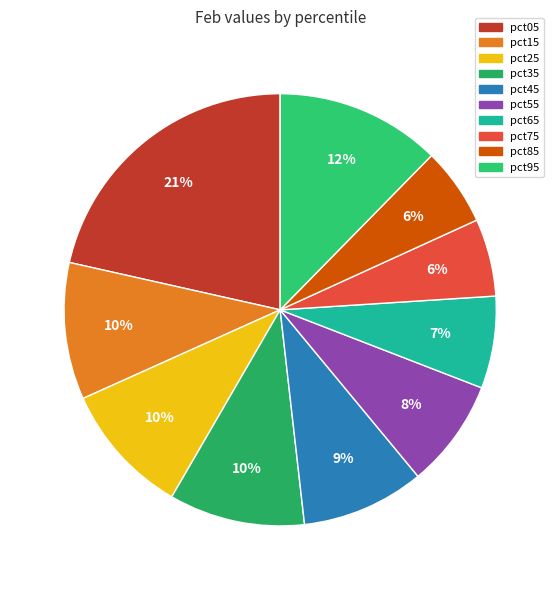

What percentage is the pct55 slice, to the nearest percent?

8%